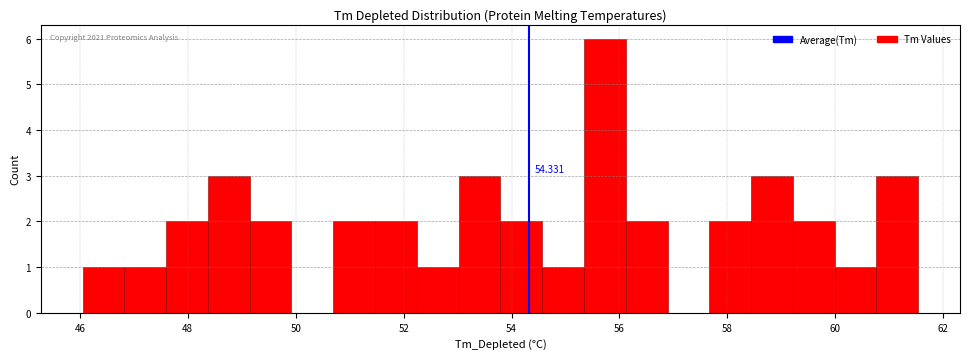

Read against the x-axis, roughly where is the centre of the tallest bar?

55.8